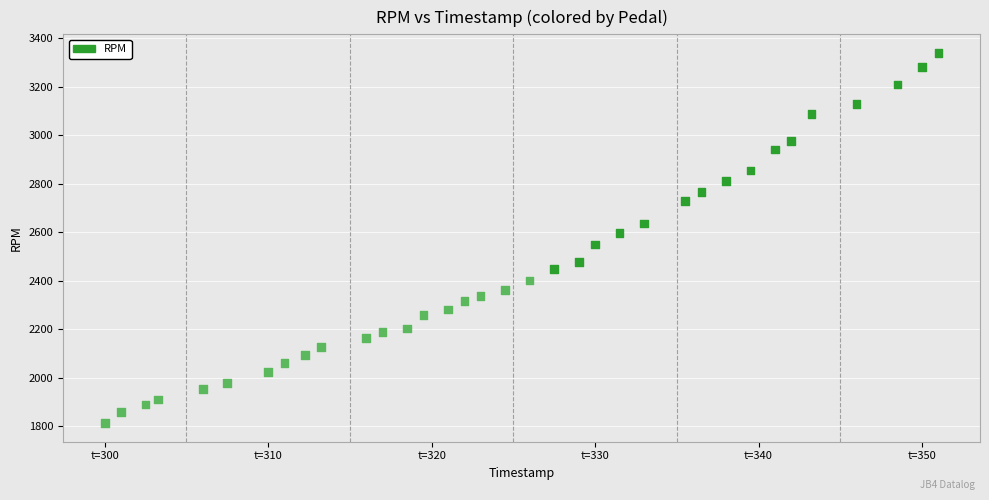

What is the range of Y values (max minus min)?

1526